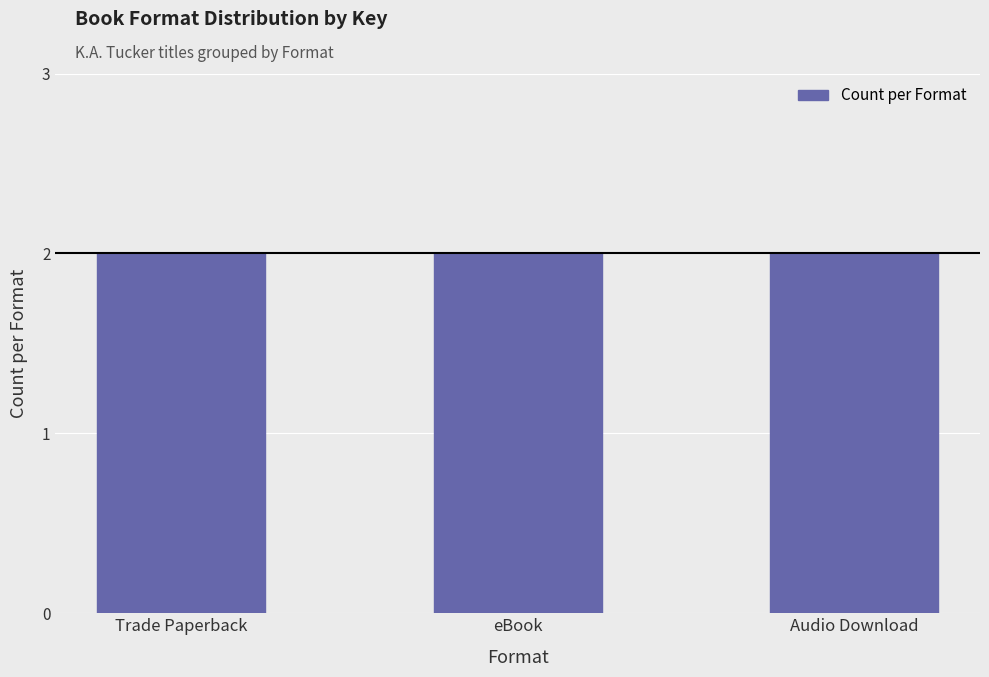

Are the bars grouped side by side (vs. stacked)?

No